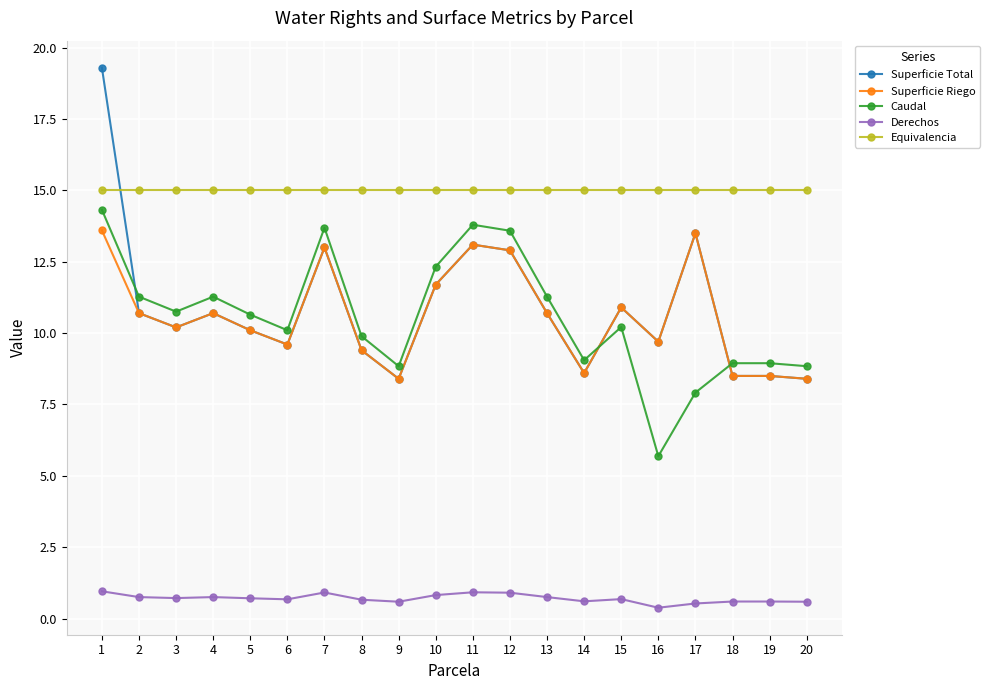

The value of Superficie Total at 8 is 9.4. True or false?

True